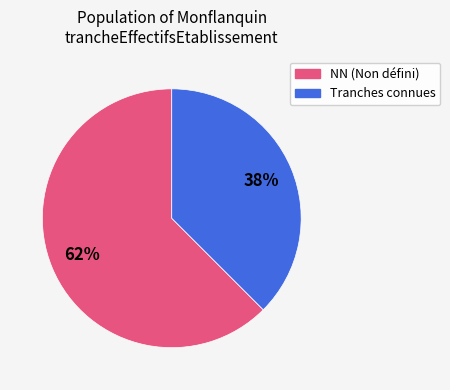

To the nearest percent, what is the average slice percentage?

50%